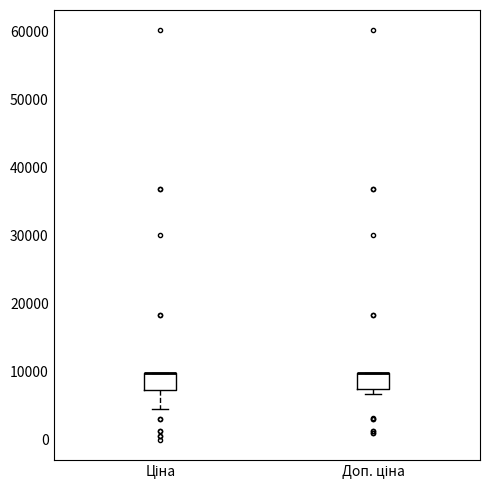

Reading left to right, read every box against the y-axis: the position of its median line, the range the box covers, and the ends of its whiskers. The values are not printed on the chart, so give them approximately, as read against the axis.

Ціна: median 10000 (drawn on the box's upper edge), box 7000 to 10000, whiskers 4000 to 10000
Доп. ціна: median 10000 (drawn on the box's upper edge), box 8000 to 10000, whiskers 7000 to 10000